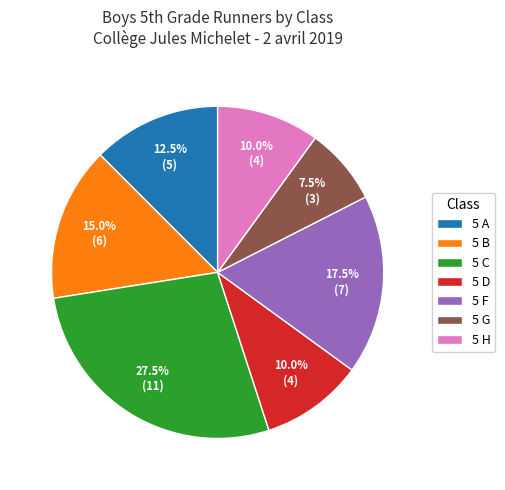

Count the number of slices in the pie.

7